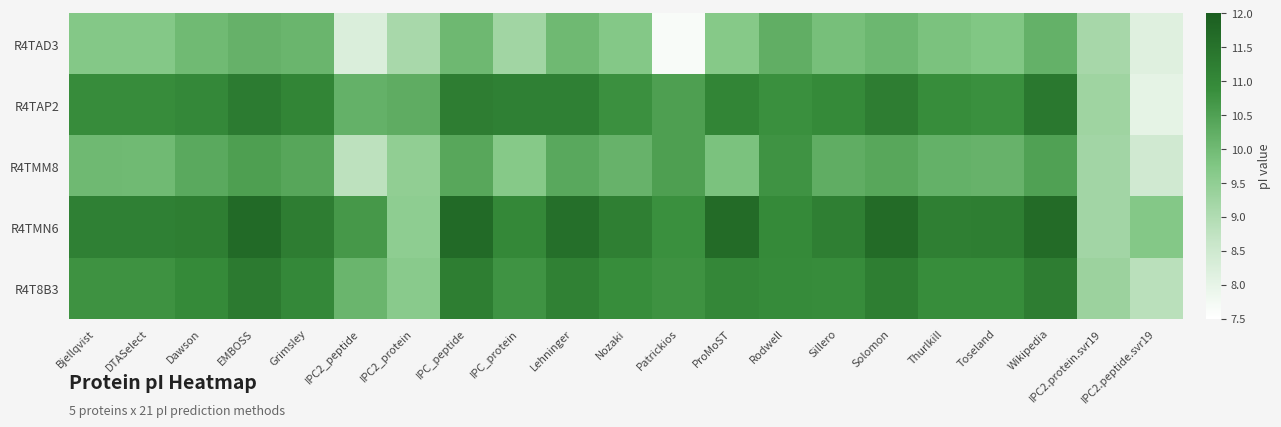

Between IPC2_protein and Patrickios, which is larger?

IPC2_protein